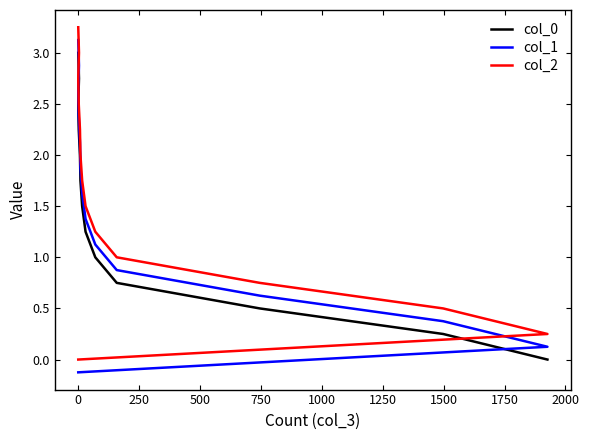

Which series changed the most between −250 and 500?

col_1